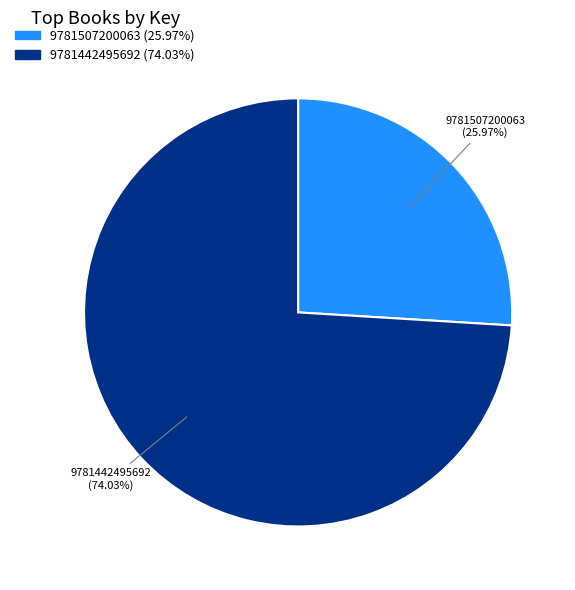

How many segments does this pie chart have?

2